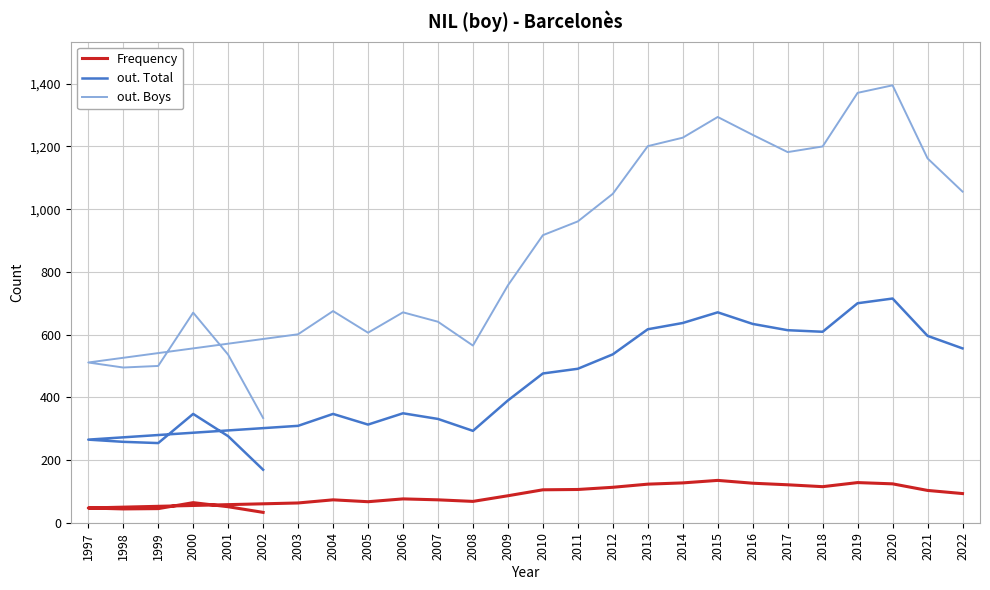

In Frequency, how many points are higher than both neighbors (excluding endpoints)?

5